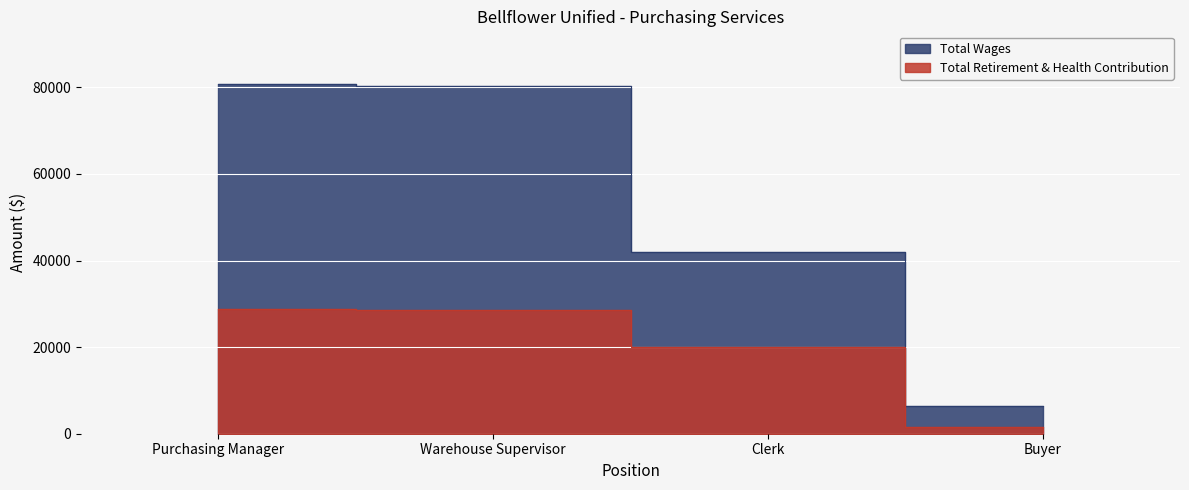

What is the minimum value shown in the chart?

1486